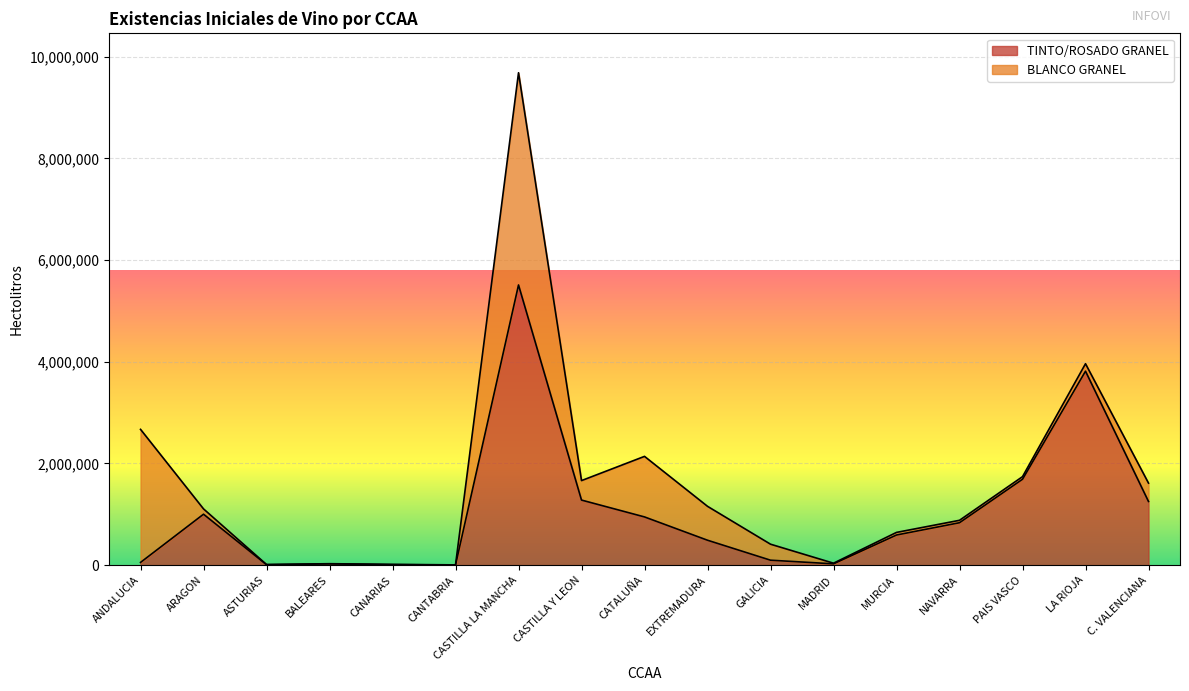

How many data points are less than 593685?

8